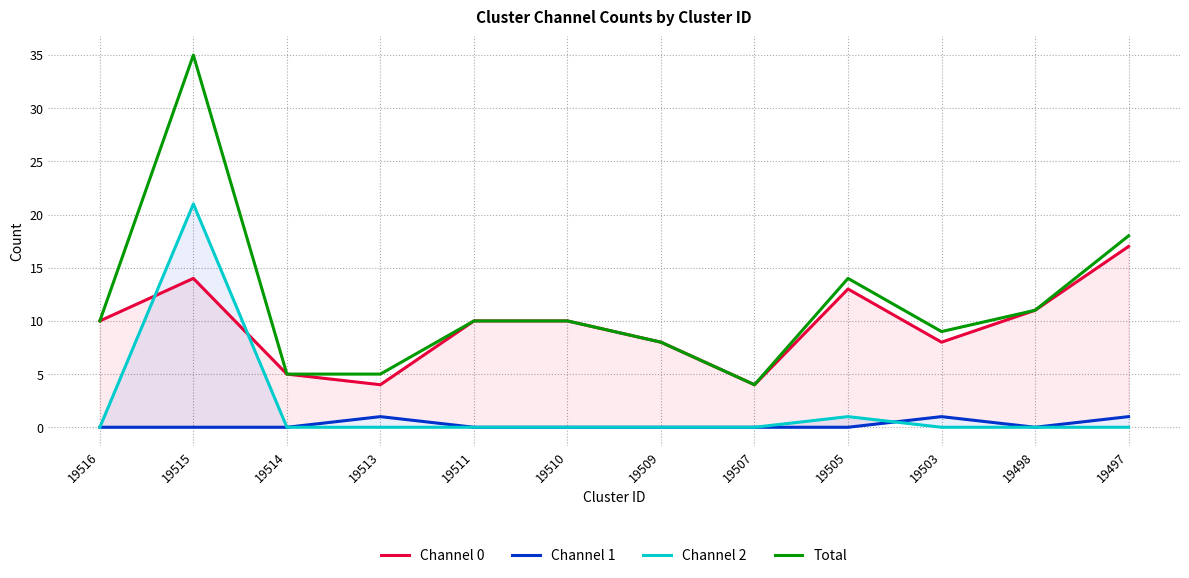

Reading right to left, extract all data points from this chart.

Channel 0: 19497=17	19498=11	19503=8	19505=13	19507=4	19509=8	19510=10	19511=10	19513=4	19514=5	19515=14	19516=10
Channel 1: 19497=1	19498=0	19503=1	19505=0	19507=0	19509=0	19510=0	19511=0	19513=1	19514=0	19515=0	19516=0
Channel 2: 19497=0	19498=0	19503=0	19505=1	19507=0	19509=0	19510=0	19511=0	19513=0	19514=0	19515=21	19516=0
Total: 19497=18	19498=11	19503=9	19505=14	19507=4	19509=8	19510=10	19511=10	19513=5	19514=5	19515=35	19516=10